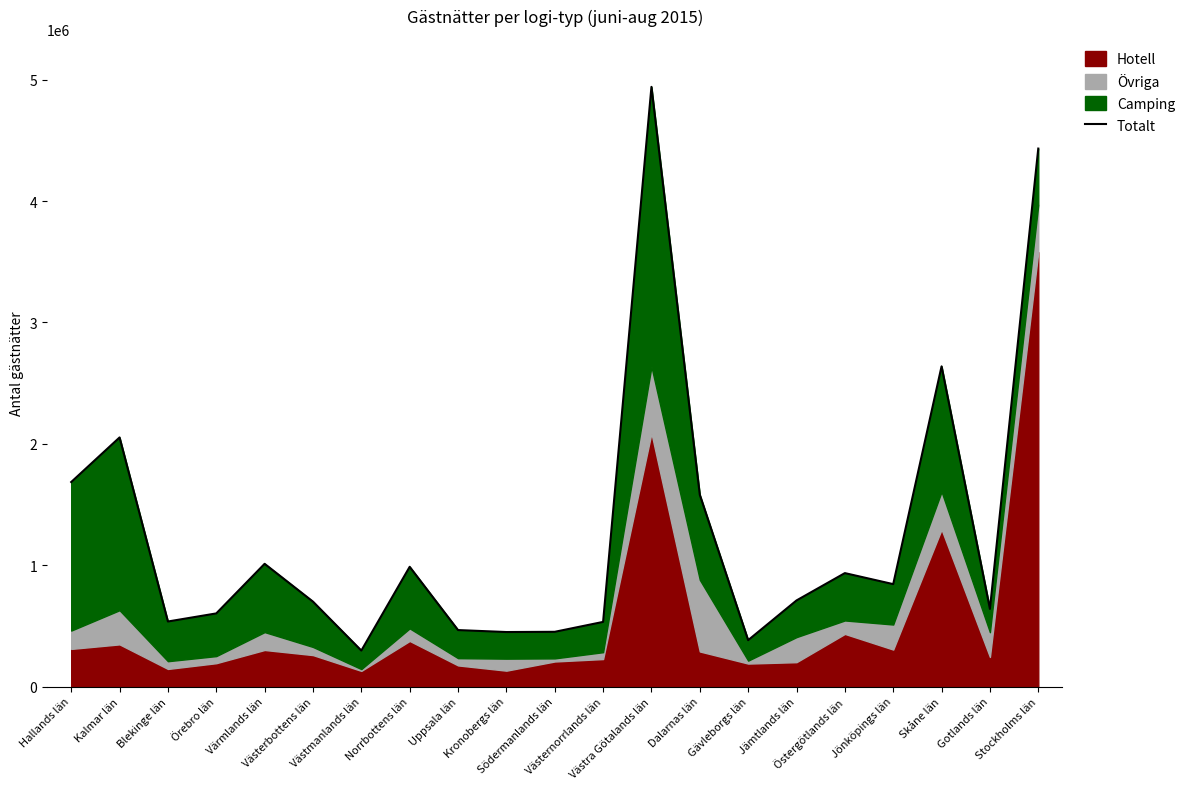

Where does the data first go above 709316?

Hallands län